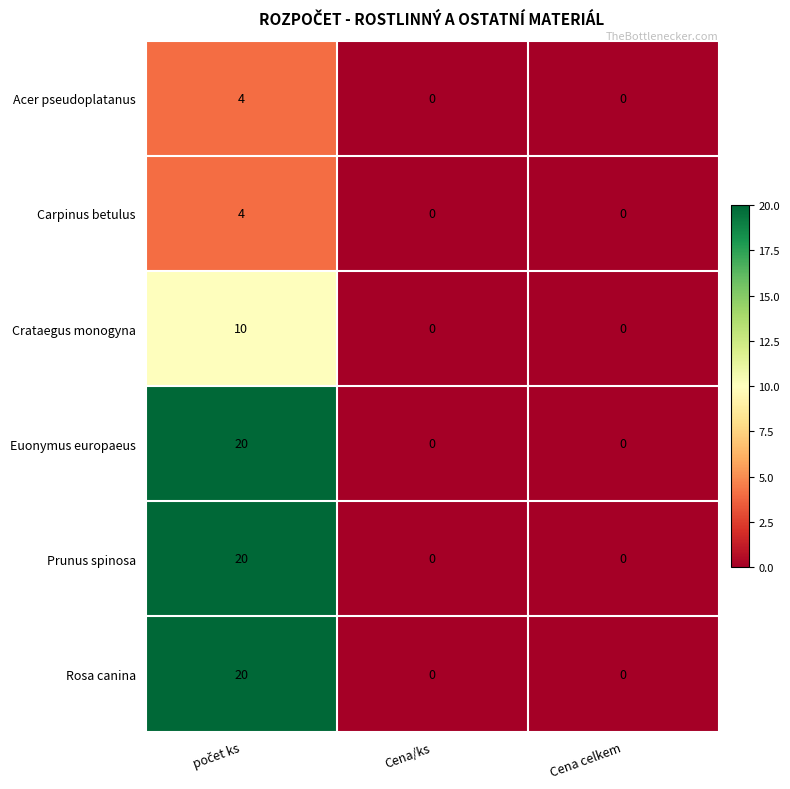

Reading left to right, what are all the values shown in this chart?

Acer pseudoplatanus: 4	0	0
Carpinus betulus: 4	0	0
Crataegus monogyna: 10	0	0
Euonymus europaeus: 20	0	0
Prunus spinosa: 20	0	0
Rosa canina: 20	0	0